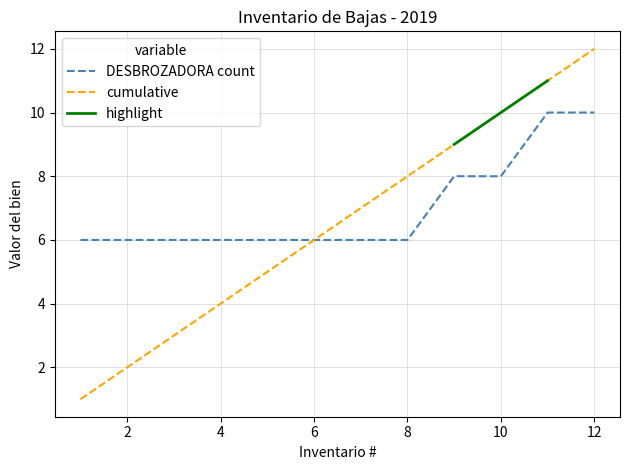

The value of cumulative at 6 is 3. True or false?

False